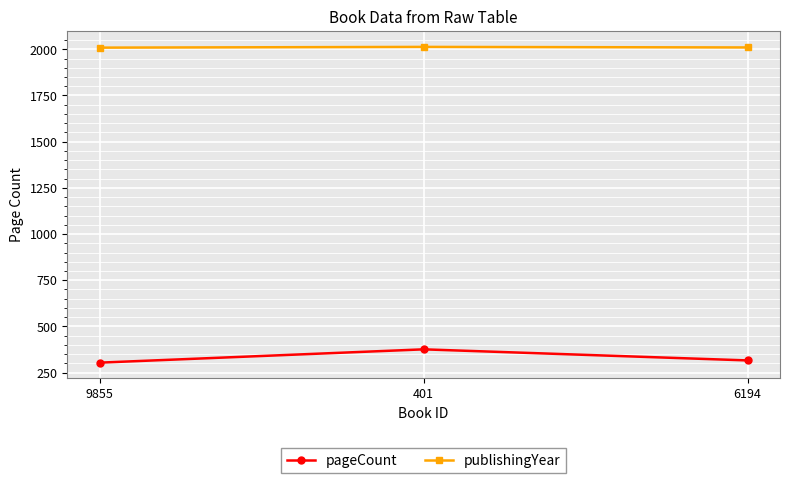

What is the difference between the highest and lowest values at 9855?

1705